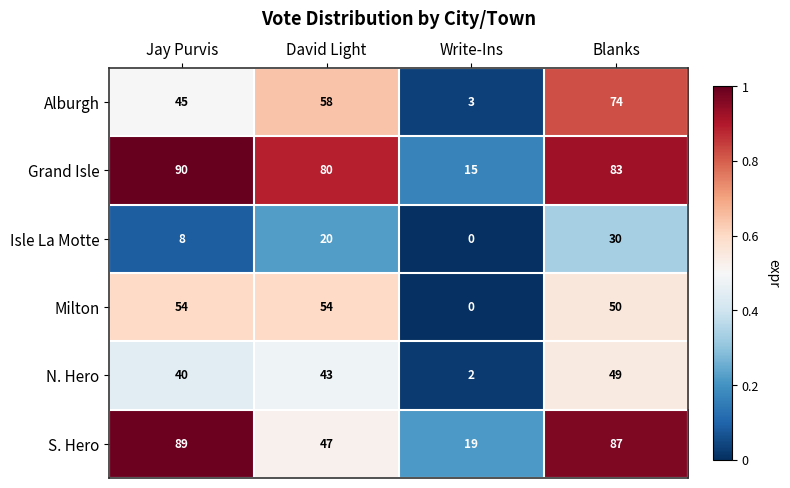

What is the total value across all series at Blanks?

373